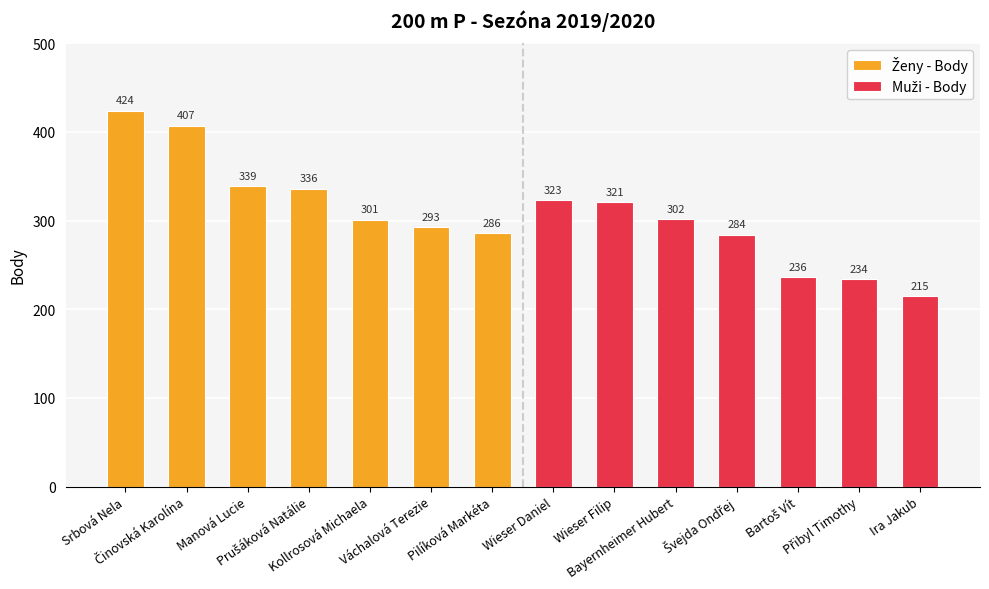

Between Kollrosová Michaela and Manová Lucie, which is larger?

Manová Lucie